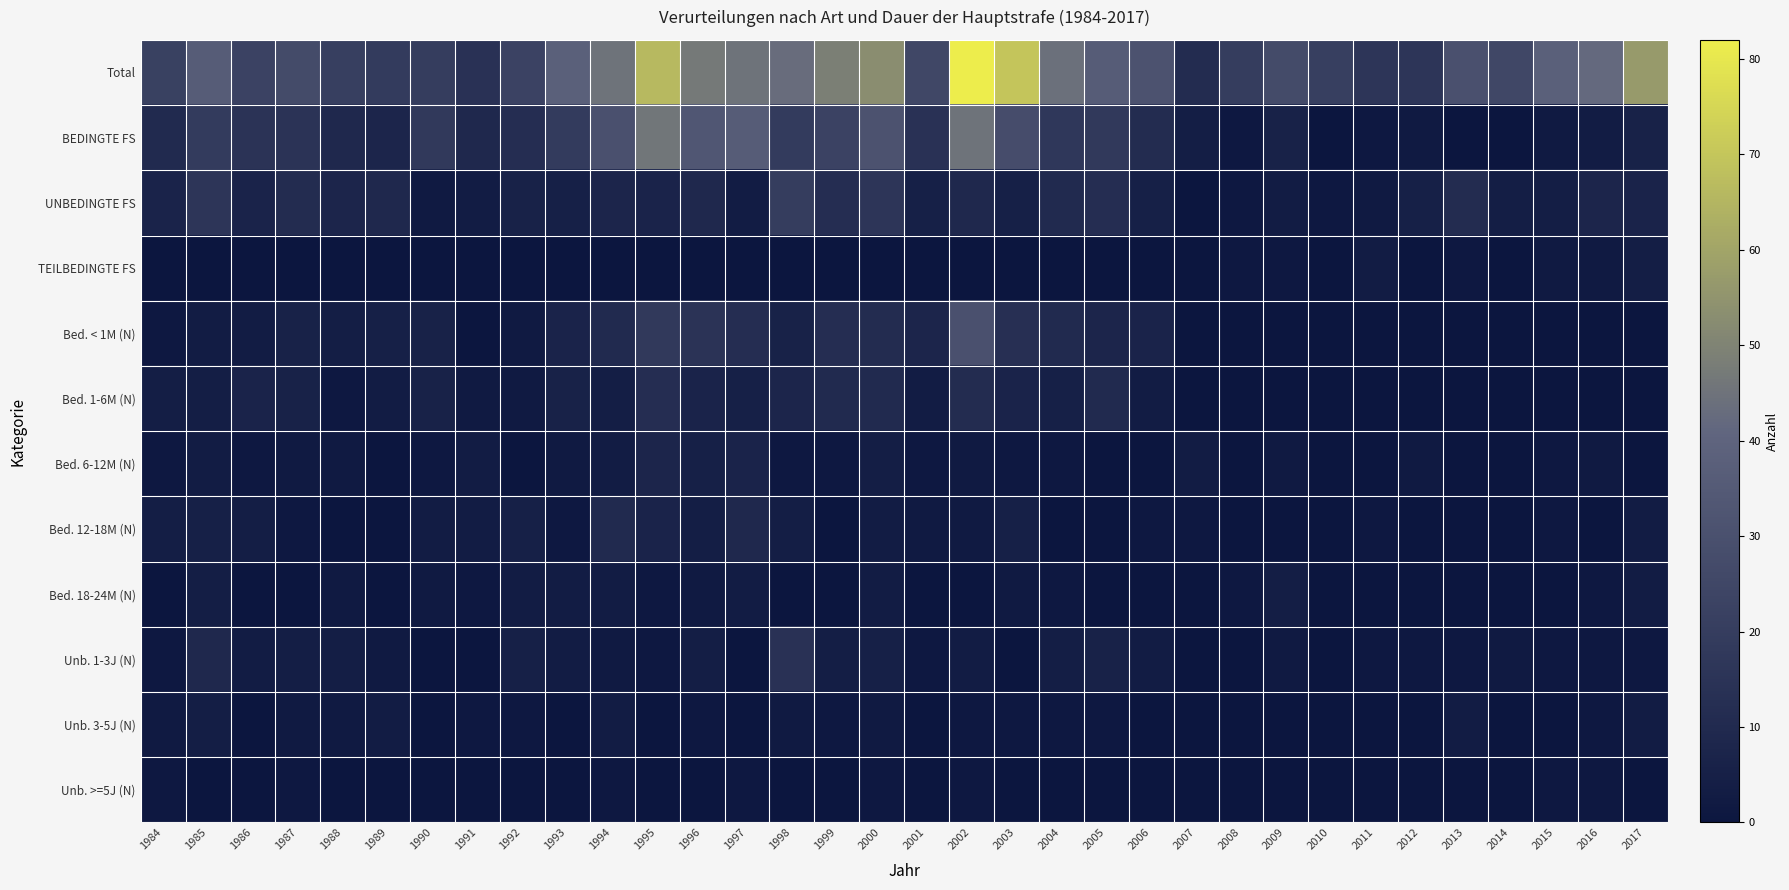

Between 1985 and 2007, which series saw the biggest shift?

Total